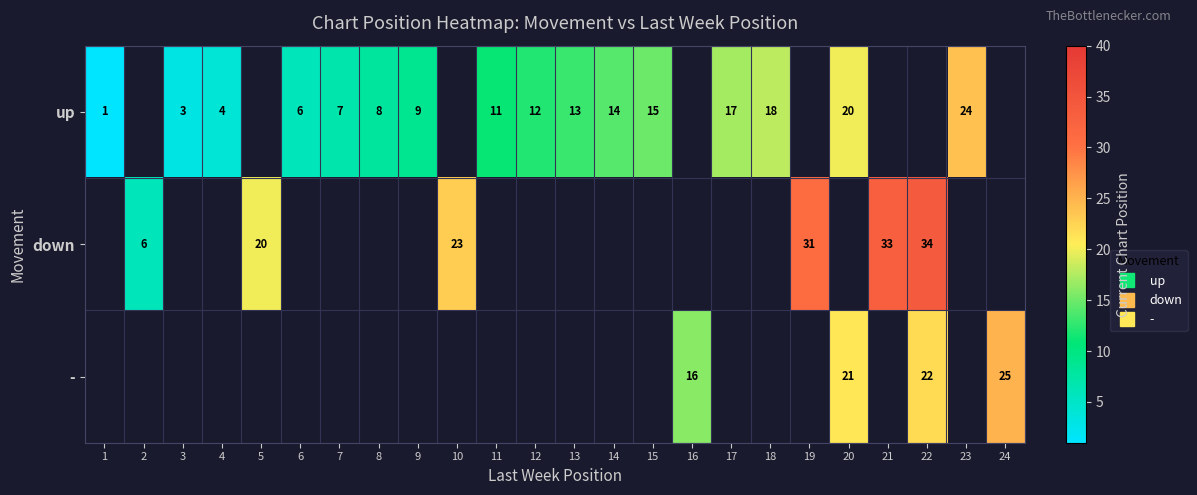

Between 2 and 8, which is larger?

8